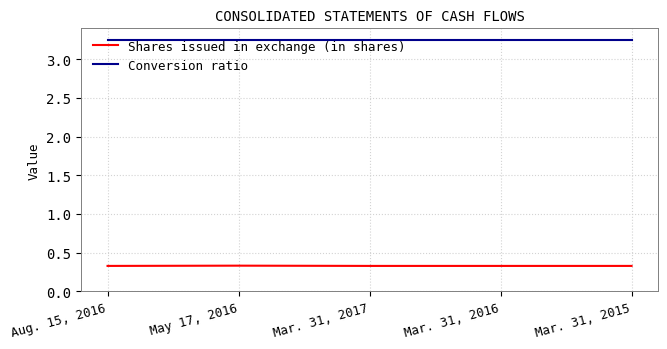

Which series has the largest total across all categories?

Conversion ratio